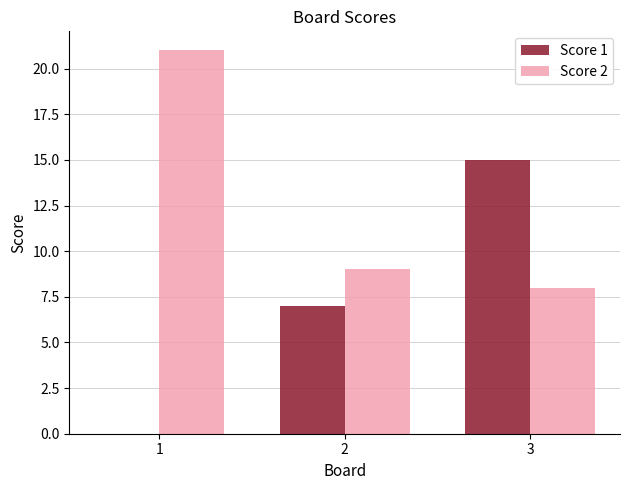

At which label does Score 2 first exceed 9?

1